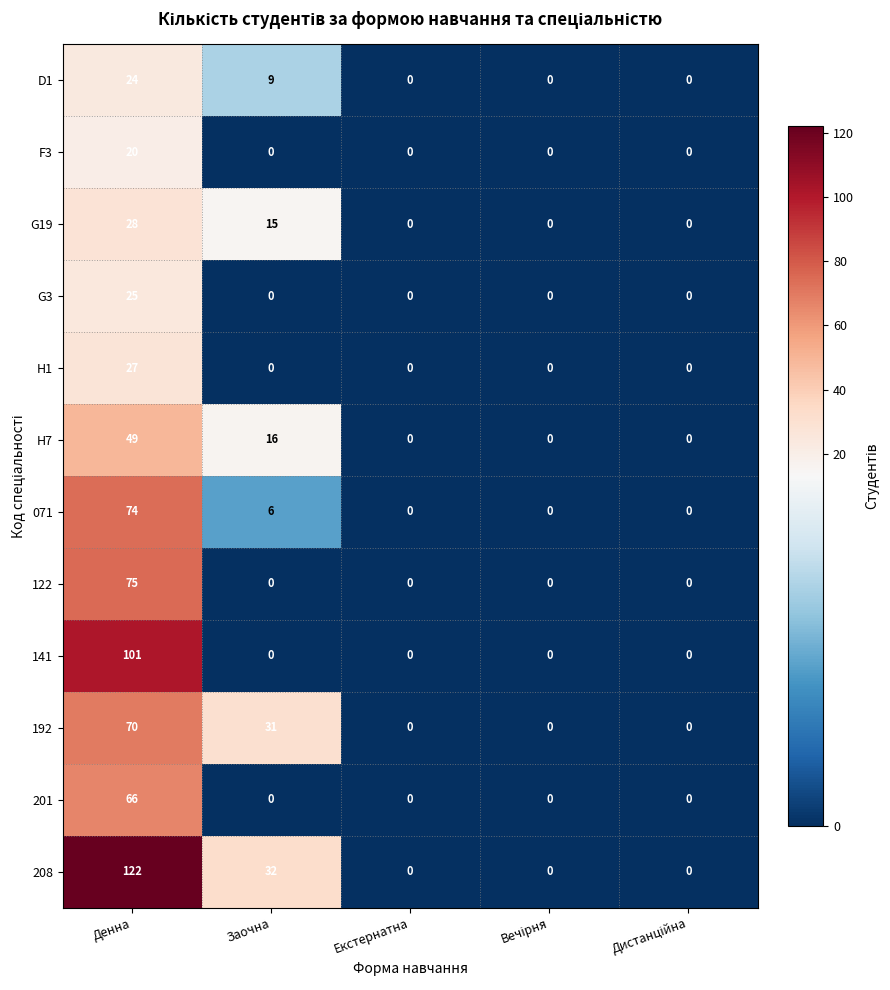

What is the average value of the G3 series?

5